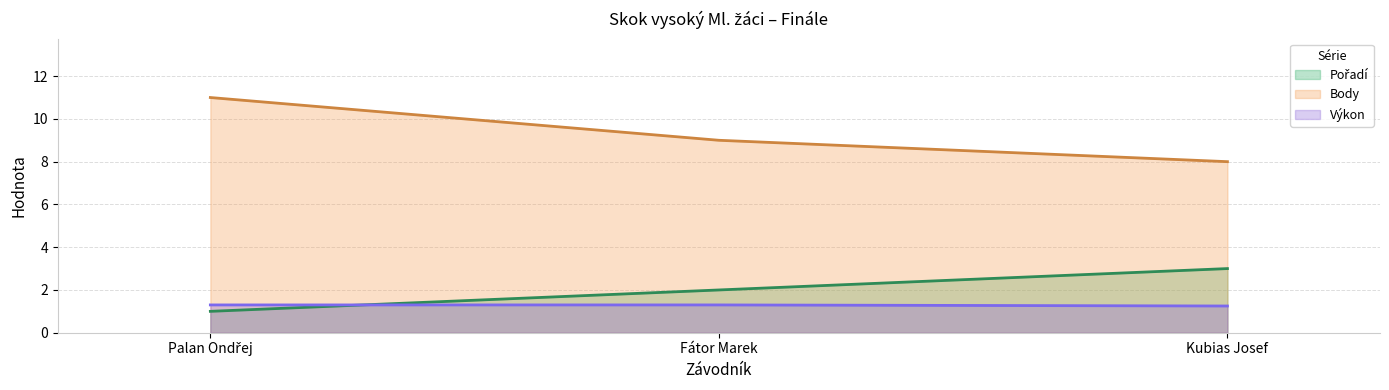

Where does the Body series first go above 9?

Palan Ondřej